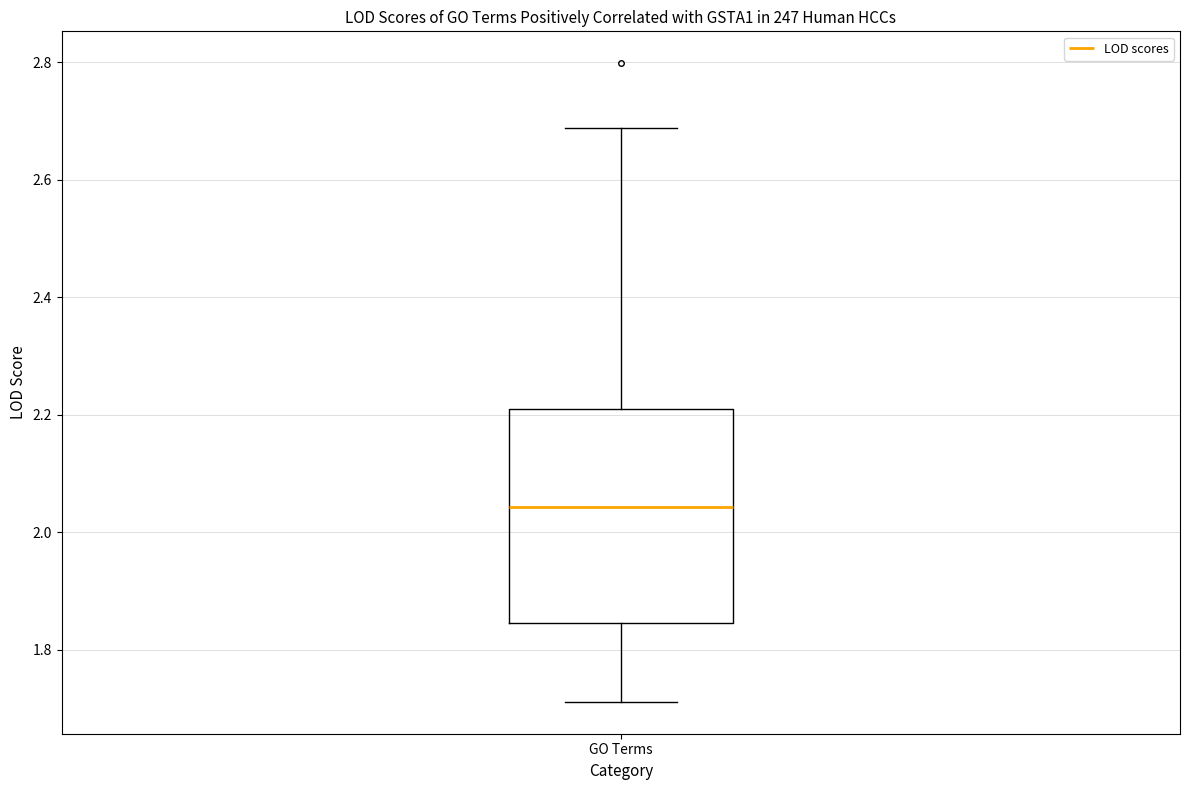

Read this box plot against the y-axis: the position of the median line, the range covered by the box, and the ends of both whiskers. The values are not printed on the chart, so give them approximately, as read against the axis.

median 2.04, box 1.84 to 2.22, whiskers 1.72 to 2.68